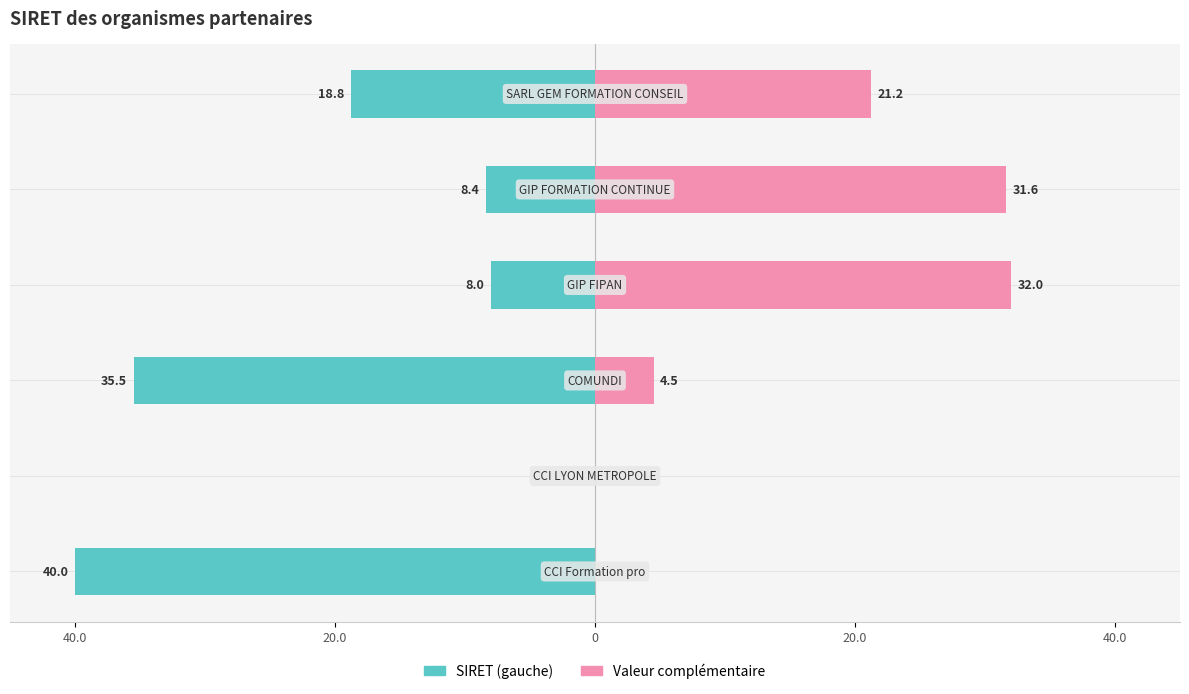

What is the value of the SIRET (gauche) bar at the 6th from the left?

-18.8